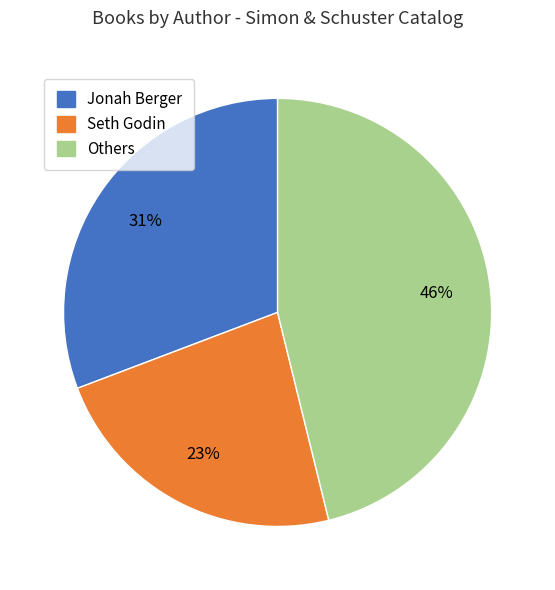

Between Others and Seth Godin, which is larger?

Others